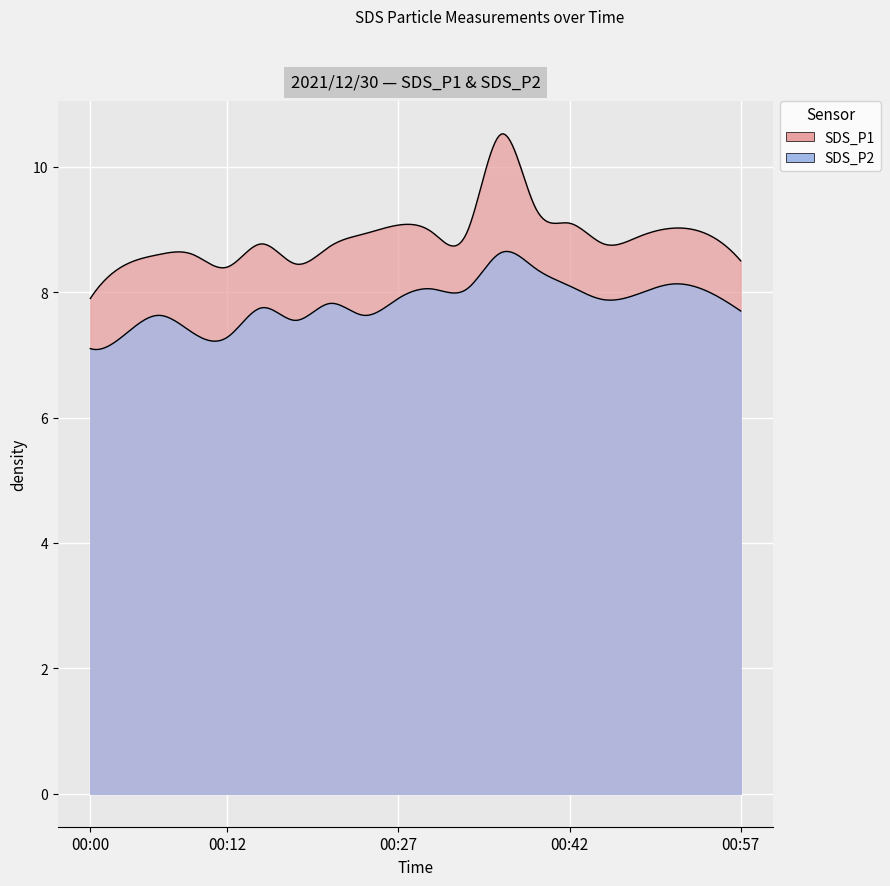

How many interior local valleys does the SDS_P2 series have?

4